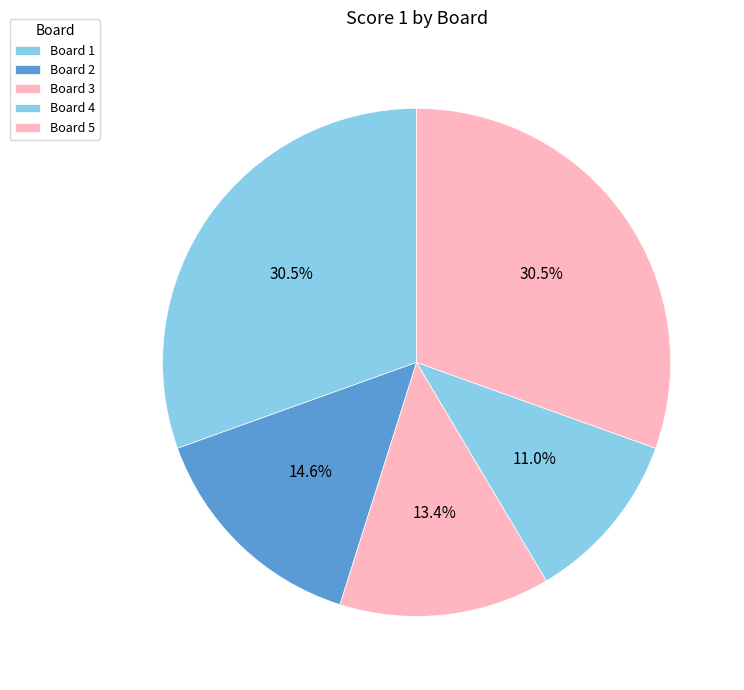

What percentage is the Board 4 slice, to the nearest percent?

11%